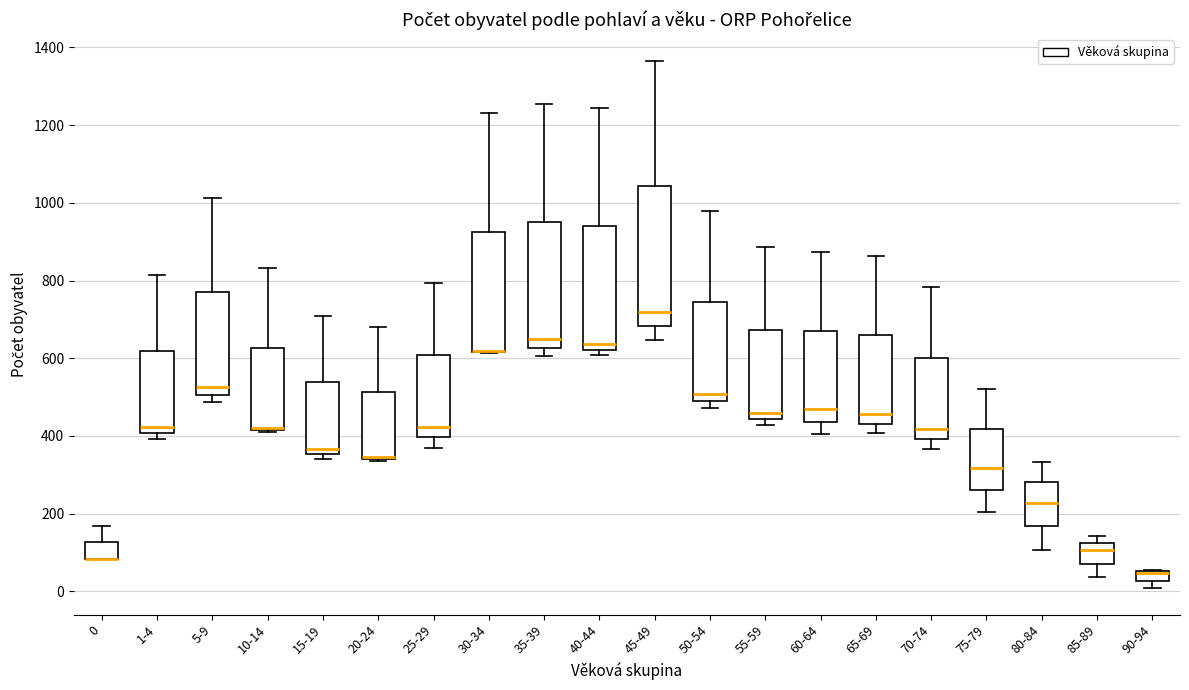

Where does the upper whisker of the box for 45-49 end on the y-axis? The values are not printed on the chart, so give them approximately, as read against the axis.

1360